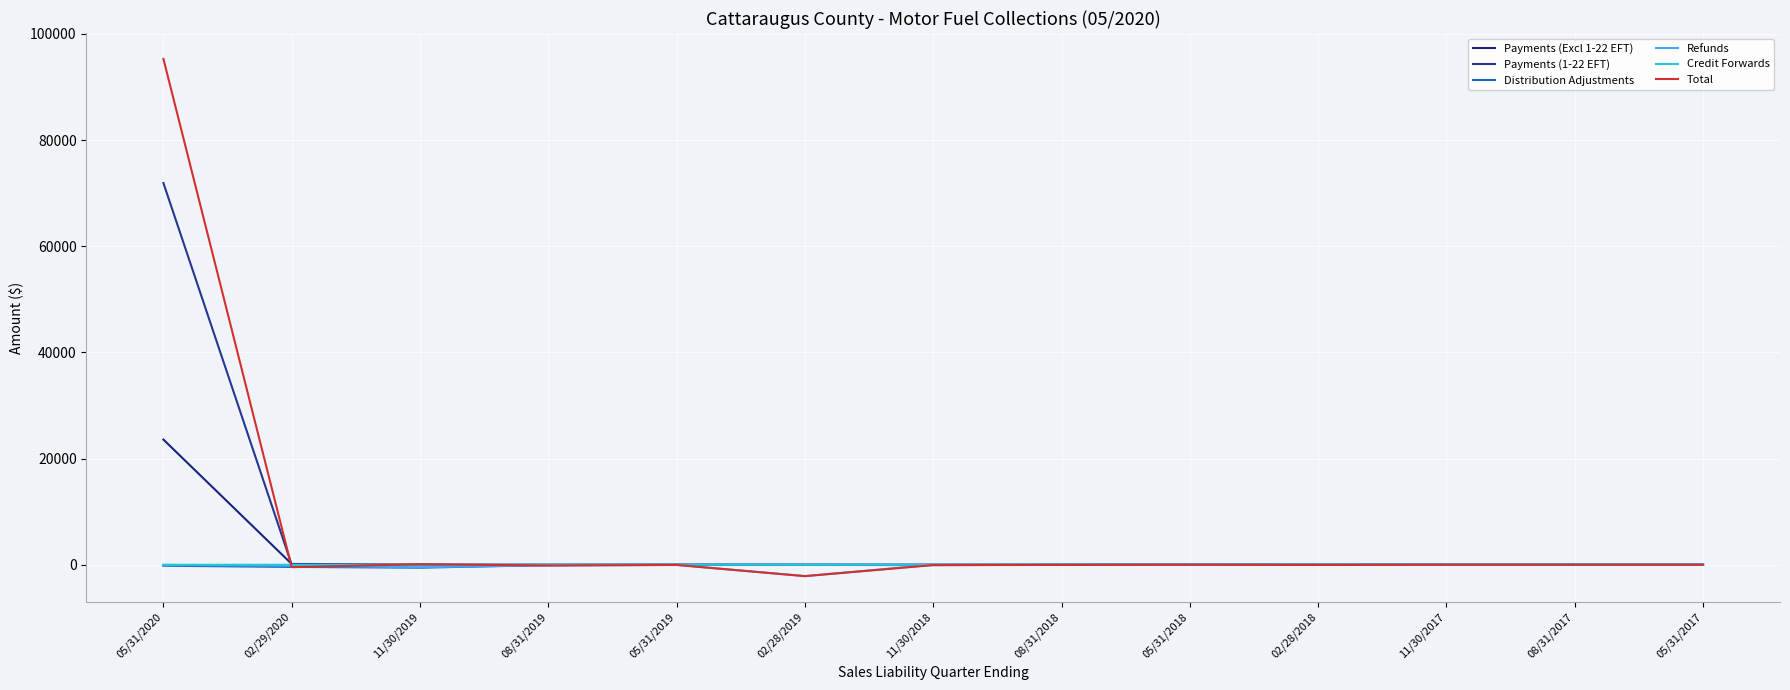

The value of Total at 05/31/2020 is 31261.6. True or false?

False